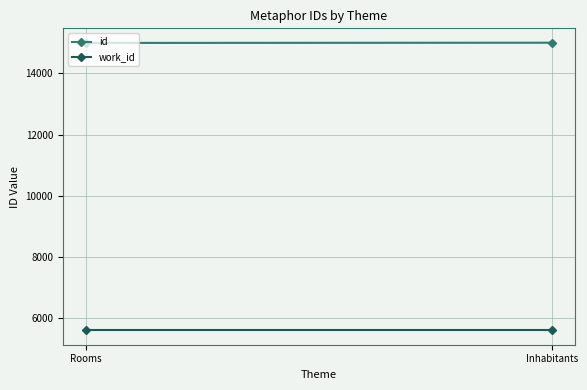

Is it true that work_id equals 3152 at Inhabitants?

False